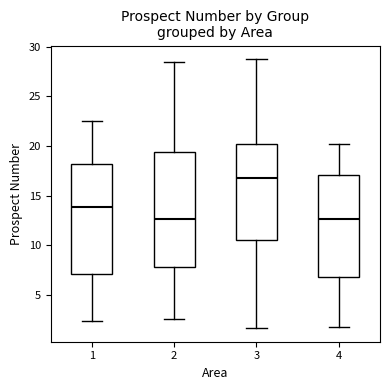

Reading left to right, read every box against the y-axis: the position of its median line, the range the box covers, and the ends of its whiskers. The values are not printed on the chart, so give them approximately, as read against the axis.

1: median 14.0, box 7.0 to 18.0, whiskers 2.5 to 22.5
2: median 12.5, box 8.0 to 19.5, whiskers 2.5 to 28.5
3: median 16.5, box 10.5 to 20.0, whiskers 1.5 to 28.5
4: median 12.5, box 7.0 to 17.0, whiskers 1.5 to 20.0